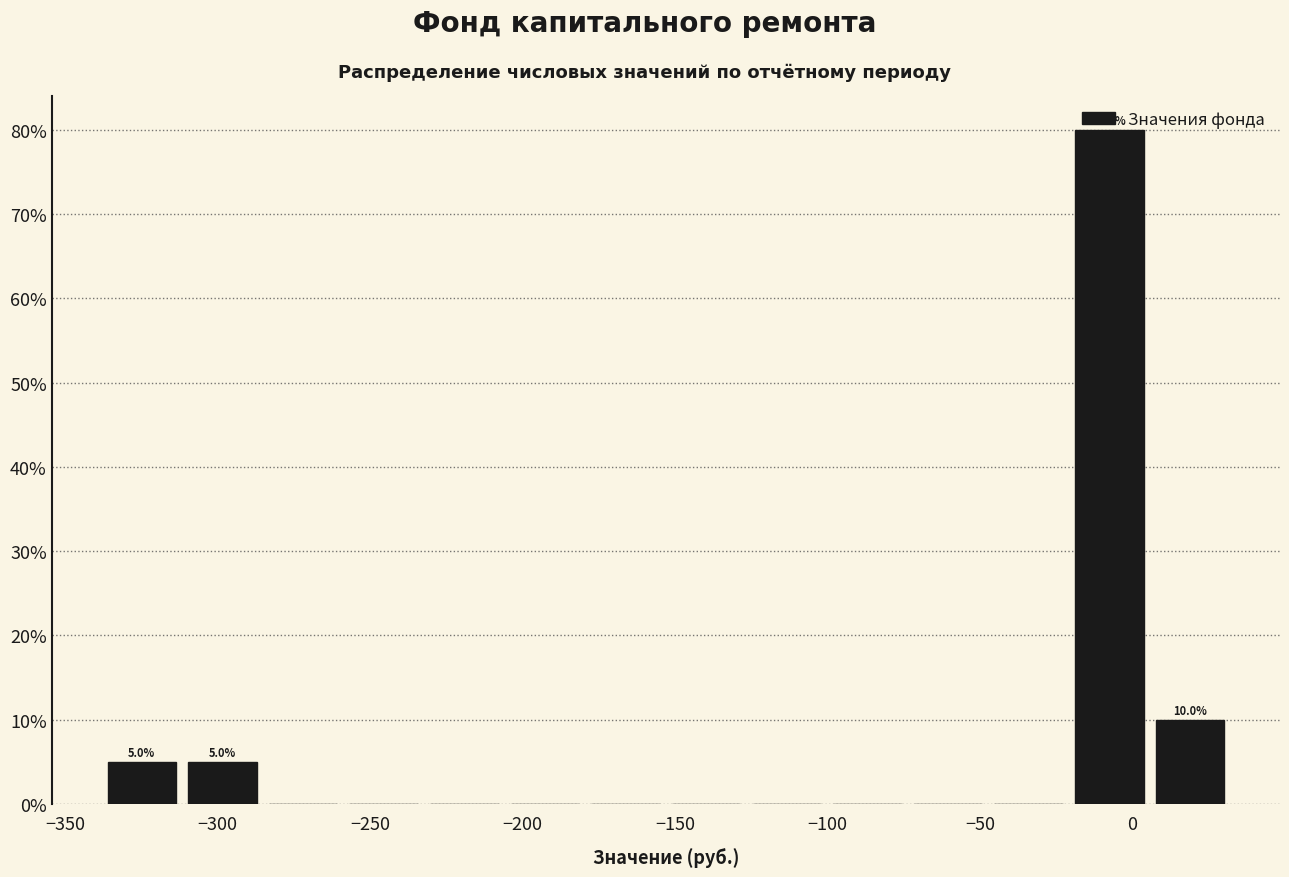

Which range on the x-axis has the tallest bar?

-20 to 5